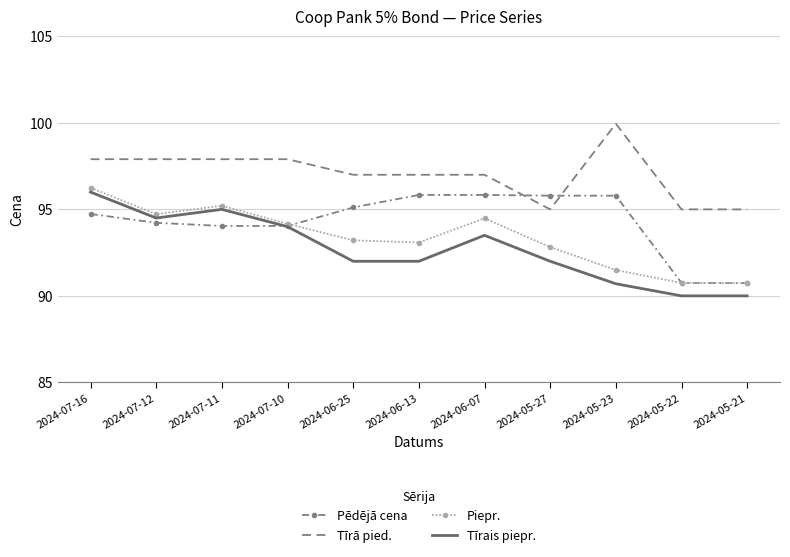

Between which two adjacent categories do Pēdējā cena and Tīrā pied. first intersect?

2024-06-07 and 2024-05-27